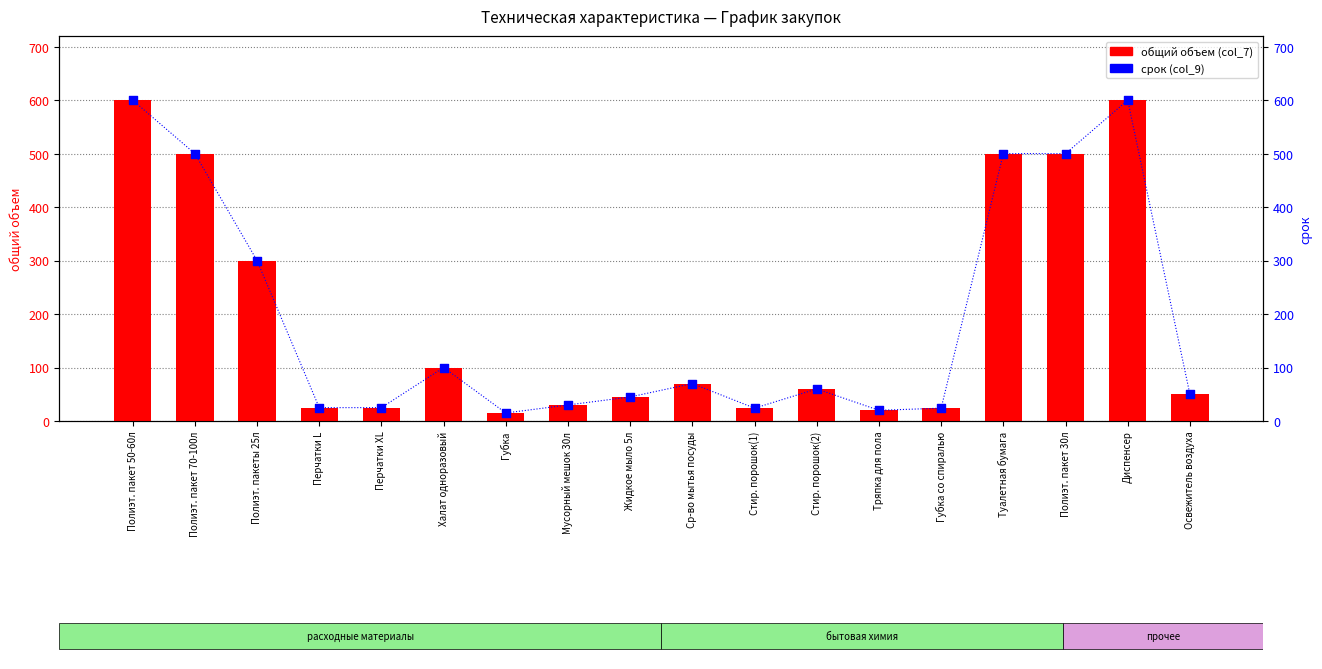

Which series contains the highest Y value?

общий объем (col_7)